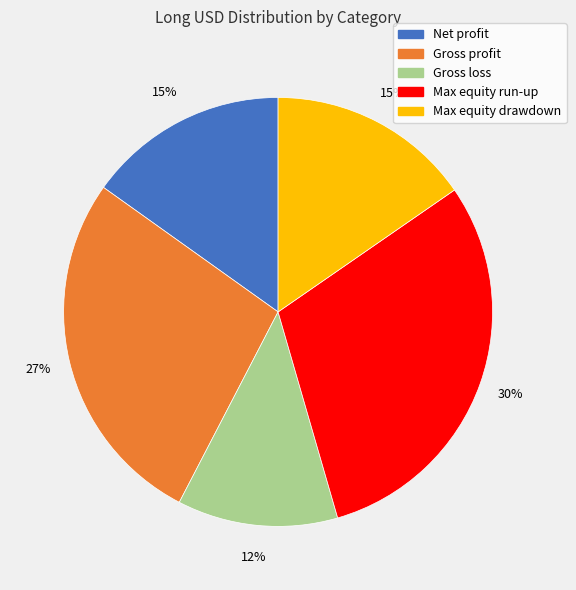

To the nearest percent, what is the average slice percentage?

20%